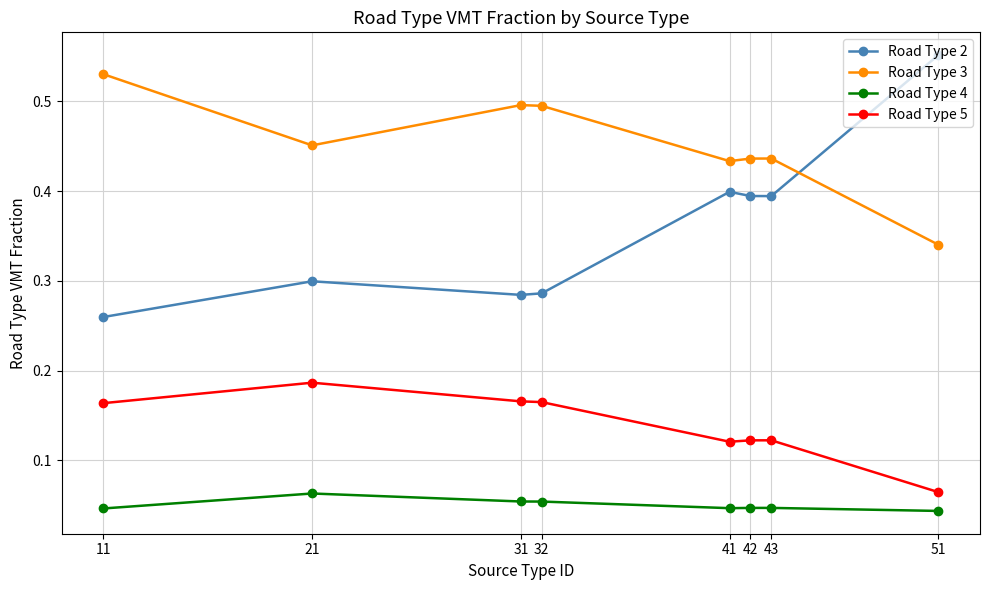

True or false: Road Type 4 and Road Type 2 intersect in this chart.

False